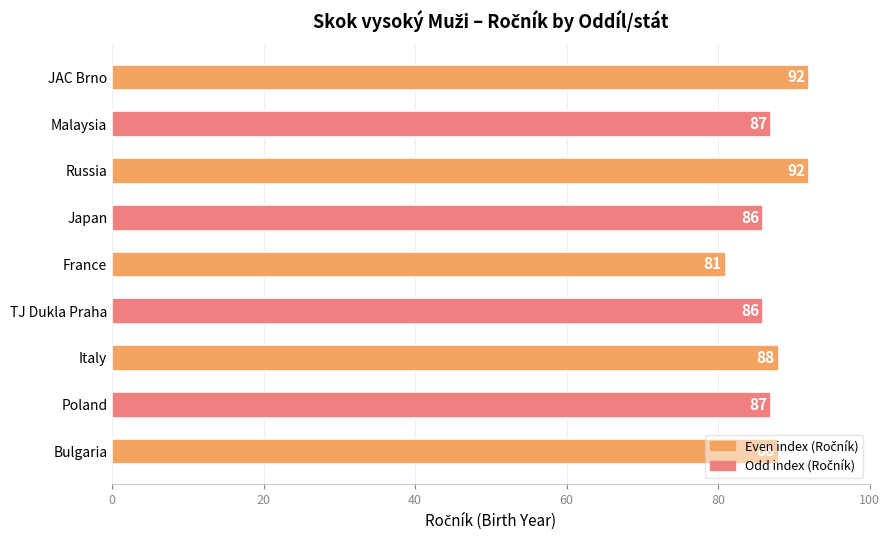

What is the difference between the maximum and minimum values?

11